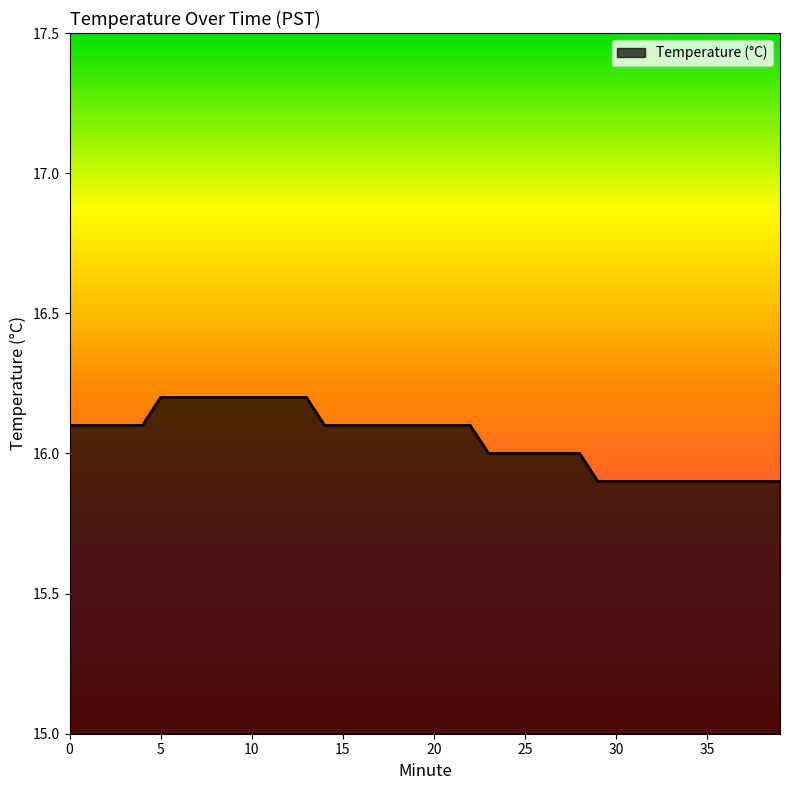

What is the smallest value displayed?

15.9